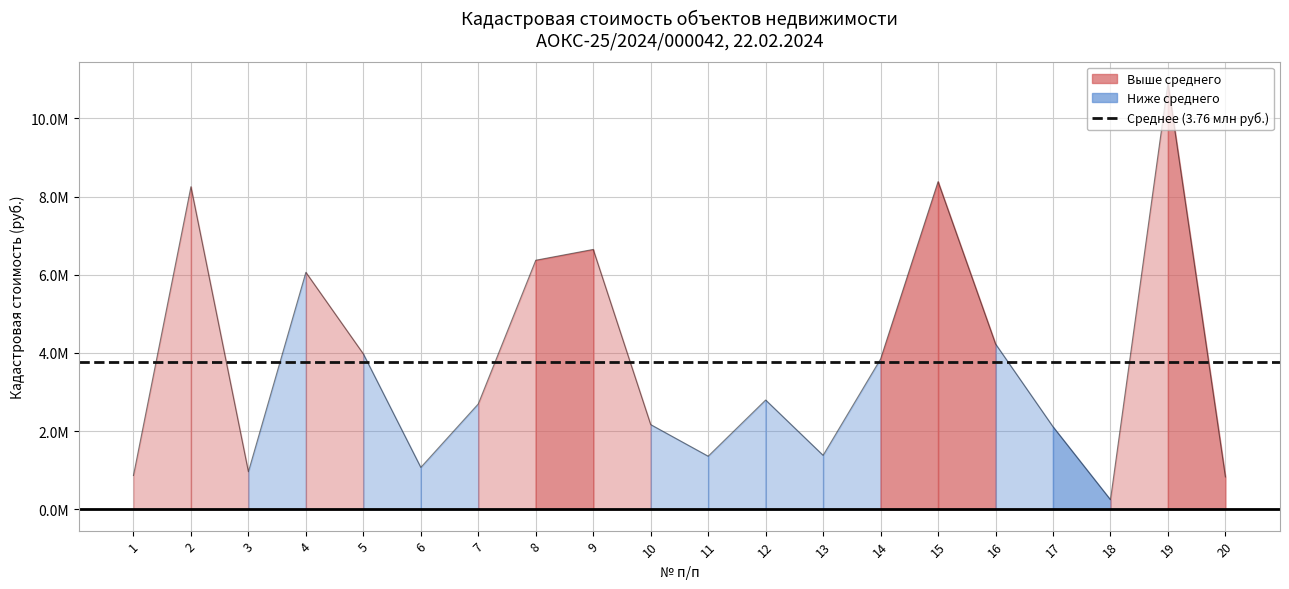

Reading left to right, list all the values displayed in this chart.

1=865159.9	2=8250773.4	3=961147.7	4=6061589.5	5=3974776.9	6=1071809.3	7=2695715.0	8=6370294.3	9=6646505.9	10=2166732.8	11=1358394.2	12=2795460.1	13=1380775.2	14=3844768.6	15=8379559.3	16=4230418.3	17=2112025.0	18=244650.3	19=10902271.6	20=829379.9